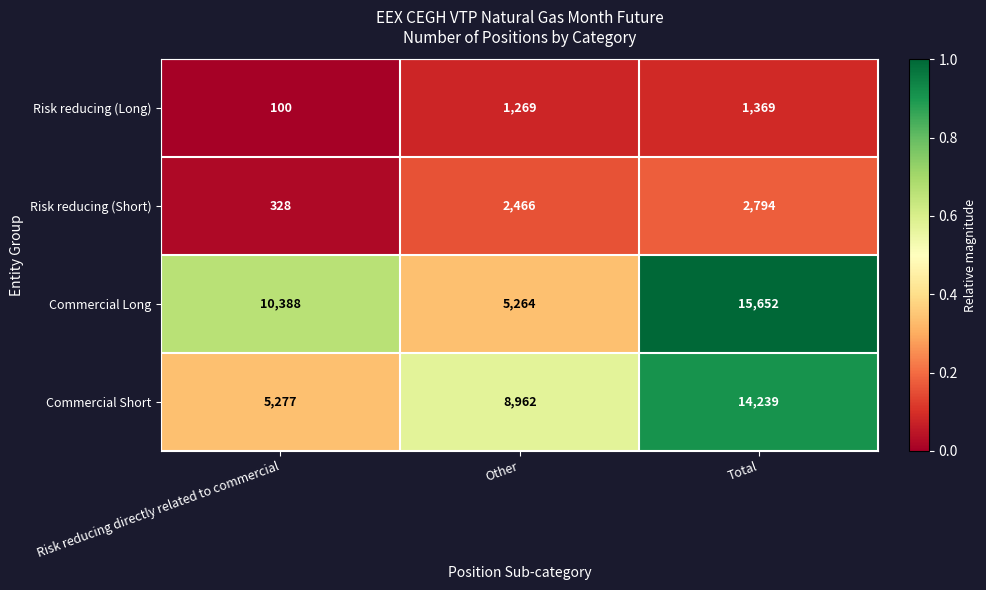

Reading left to right, transcribe all the data shown in this chart.

Risk reducing (Long): Risk reducing directly related to commercial=100	Other=1269	Total=1369
Risk reducing (Short): Risk reducing directly related to commercial=328	Other=2466	Total=2794
Commercial Long: Risk reducing directly related to commercial=10388	Other=5264	Total=15652
Commercial Short: Risk reducing directly related to commercial=5277	Other=8962	Total=14239